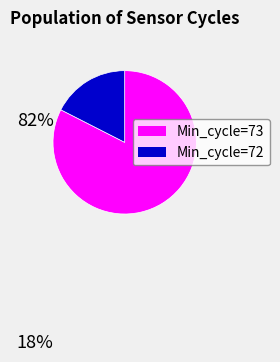

Is there any slice that represents more than half of the pie?

Yes